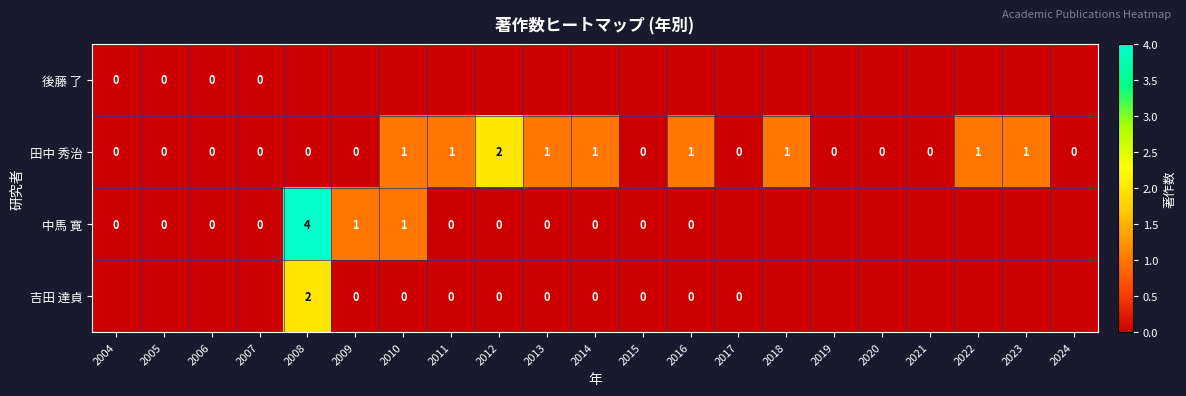

True or false: 中馬 寛 has a value of 0 at 2009.

False